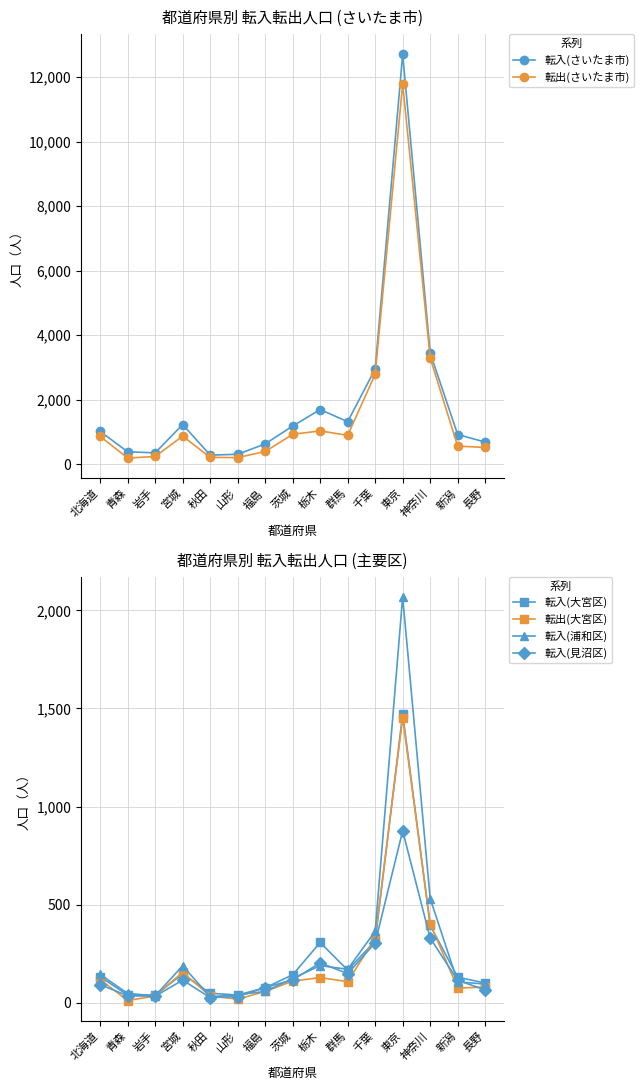

Is the value of 転入(浦和区) at 岩手 greater than the value of 転入(見沼区) at 宮城?

No